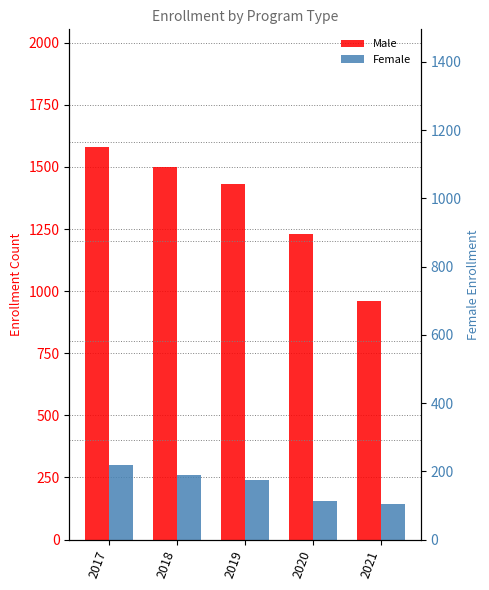

What is the spread (max minus min) of values at 2021?

817